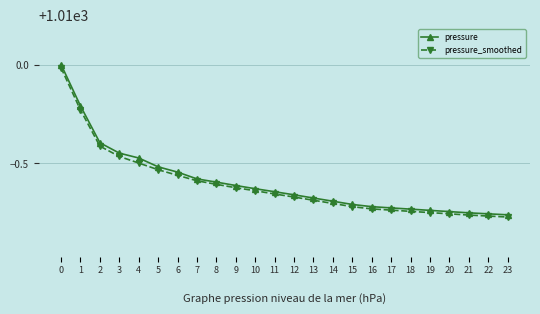

Does the chart have visible grid lines?

Yes